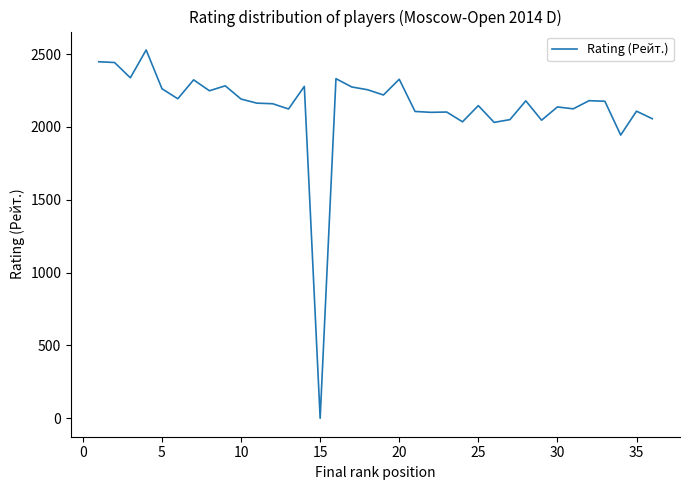

Is it true that the value at 25 is 2146?

True